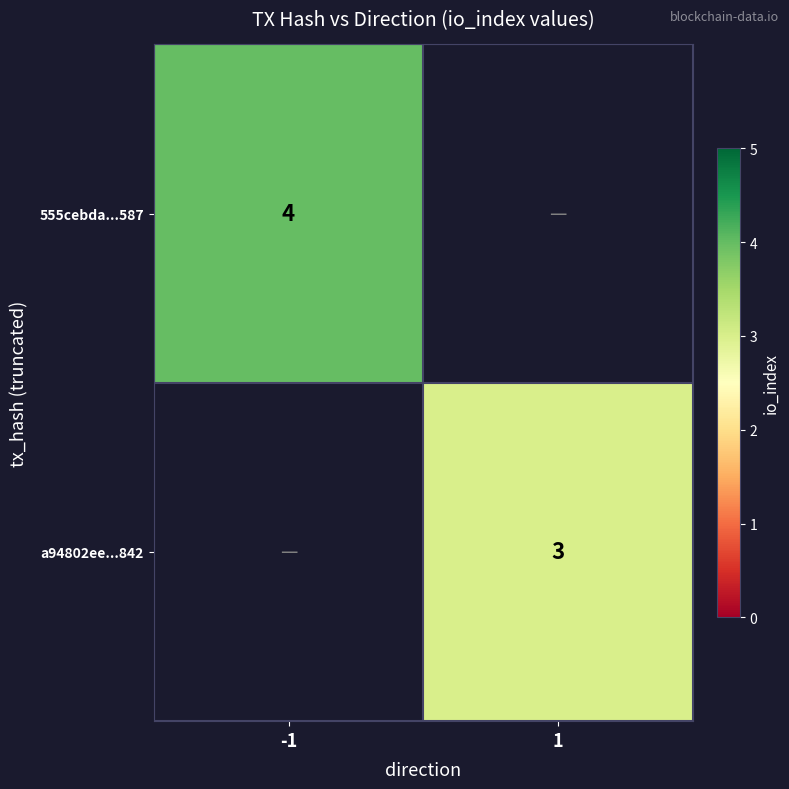

The value of a94802ee...842 at 1 is 3. True or false?

True